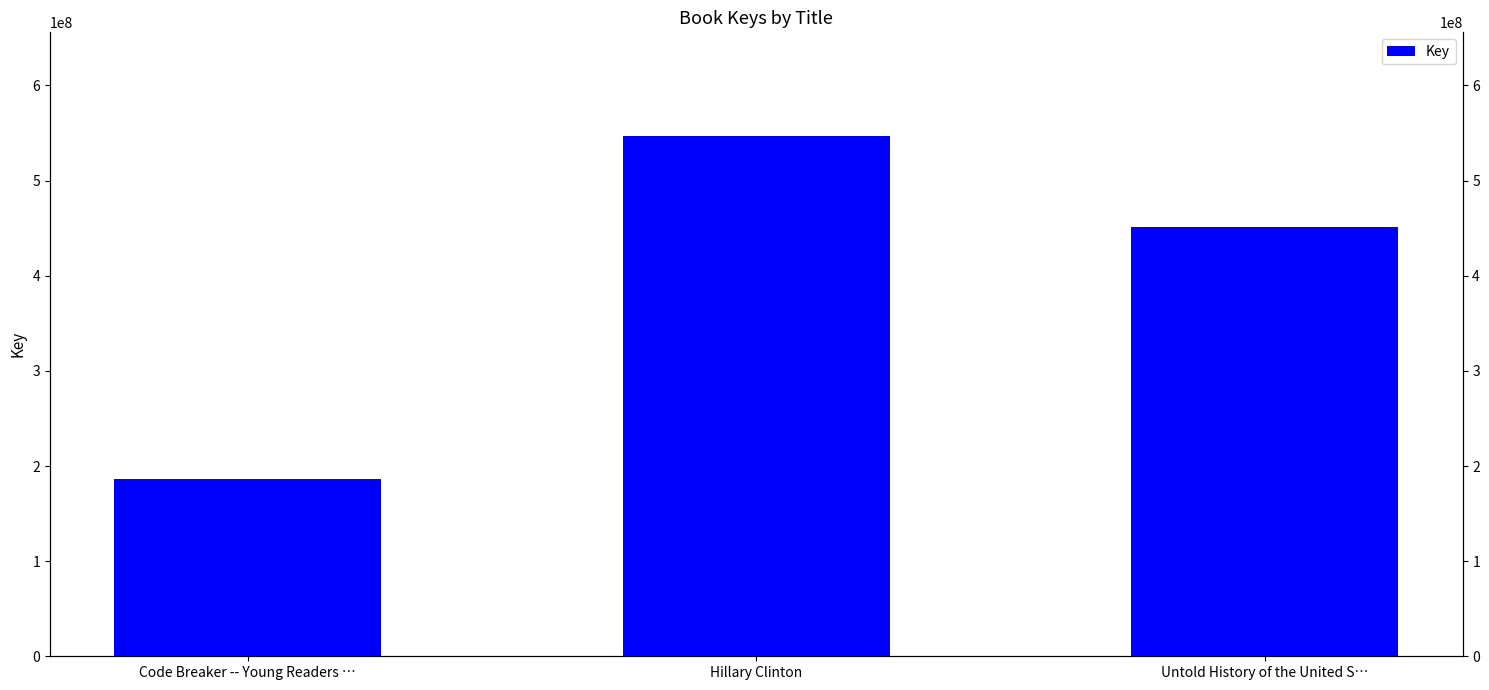

What is the greatest value displayed?

546540569